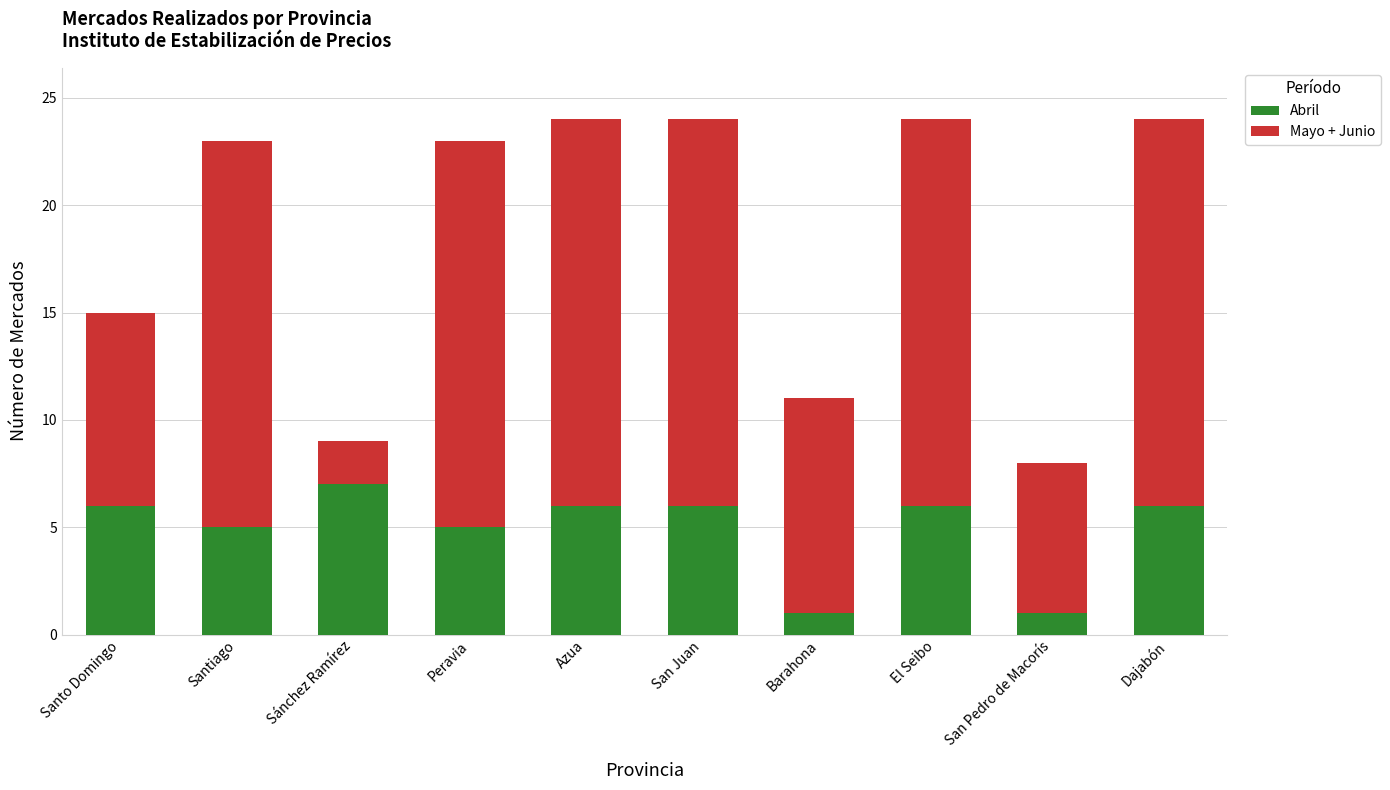

How many categories are shown in the chart?

10